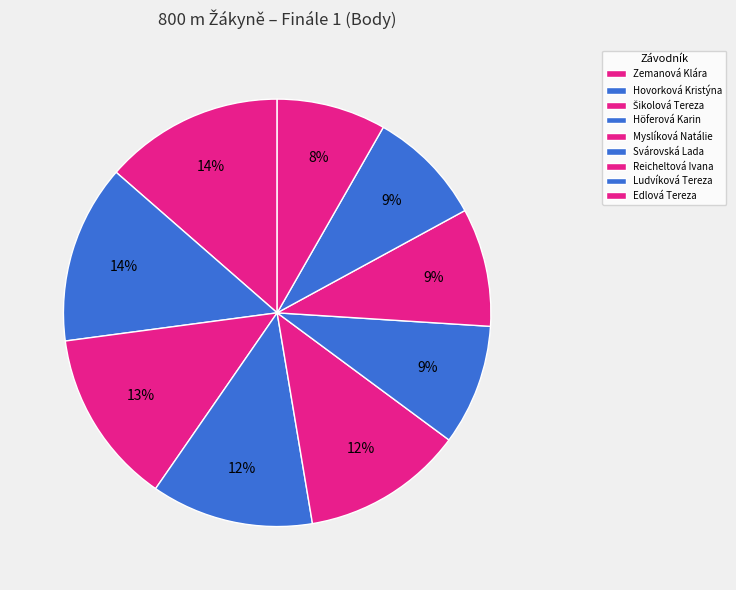

To the nearest percent, what is the average slice percentage?

11%